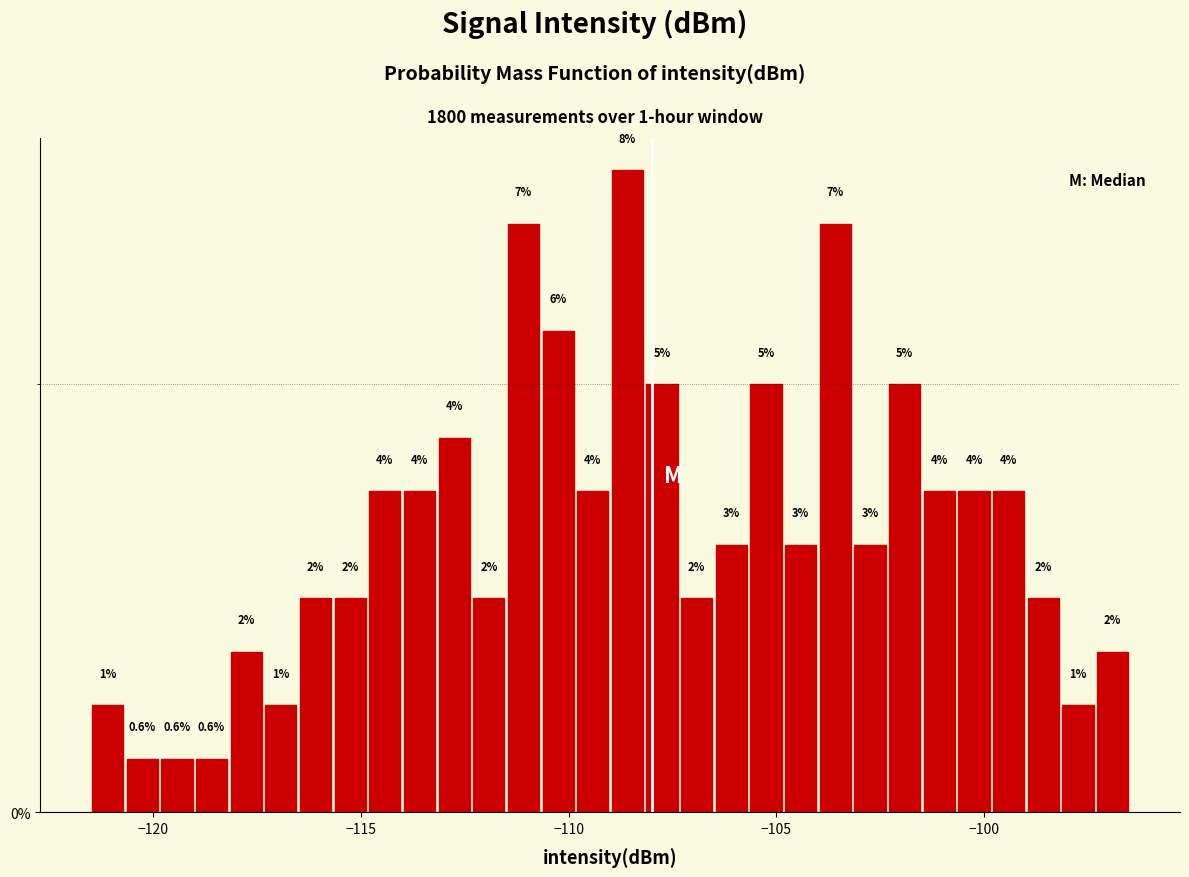

Read against the x-axis, roughly where is the centre of the tallest bar?

-108.5